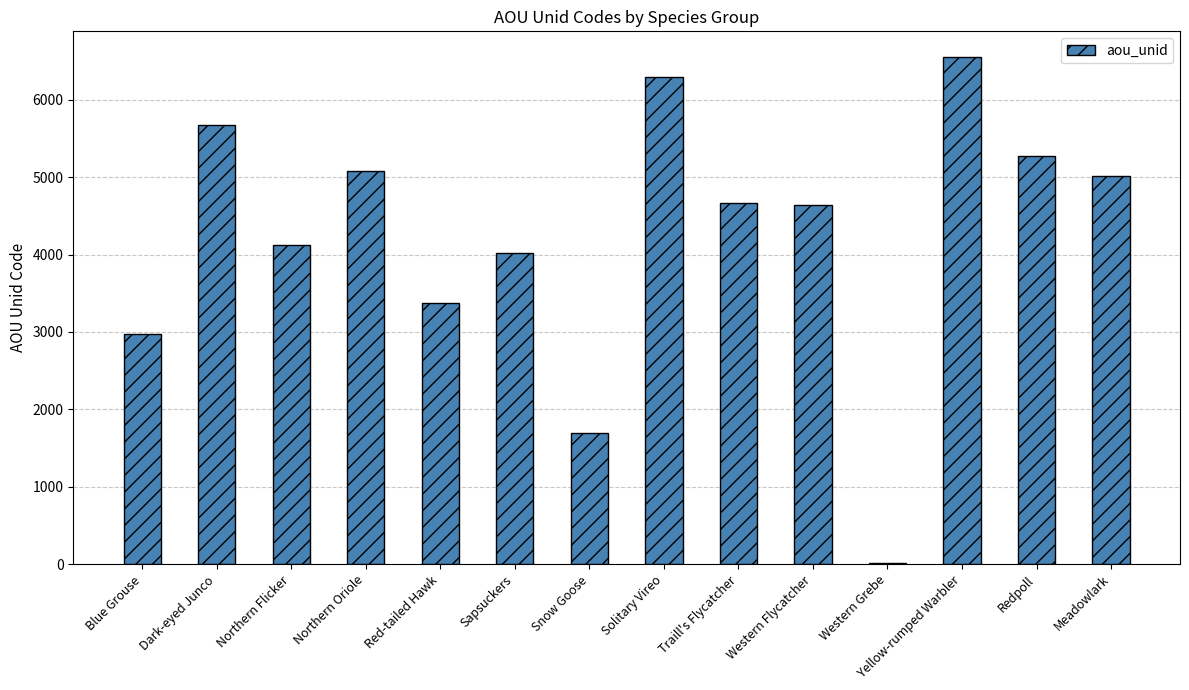

True or false: the data shows 1690 at Snow Goose.

True